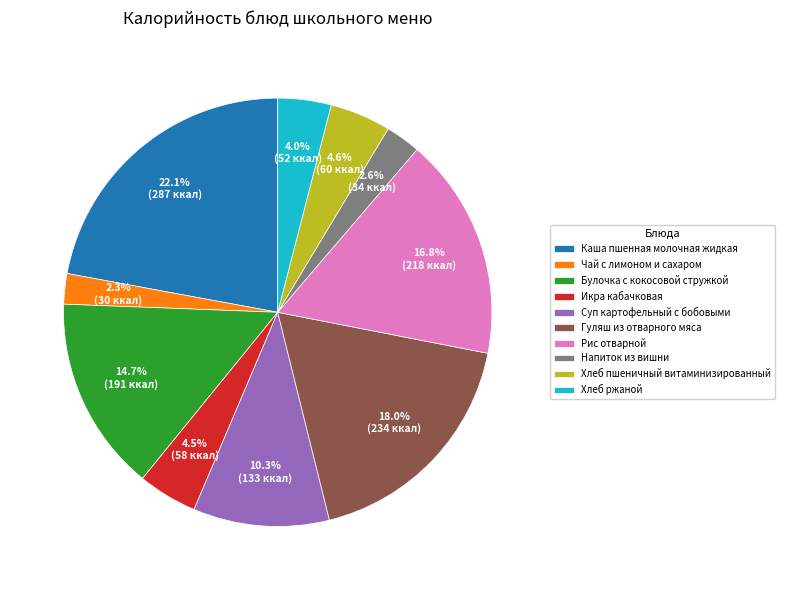

What is the ratio of the value at Икра кабачковая to the value at Хлеб ржаной?

1.1